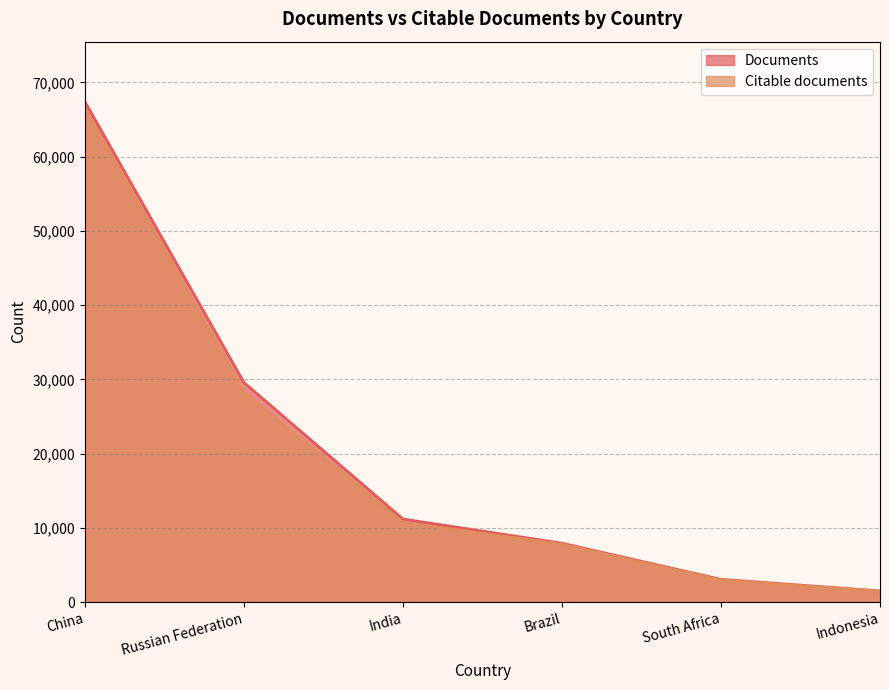

Which series changed the most between China and Indonesia?

Documents